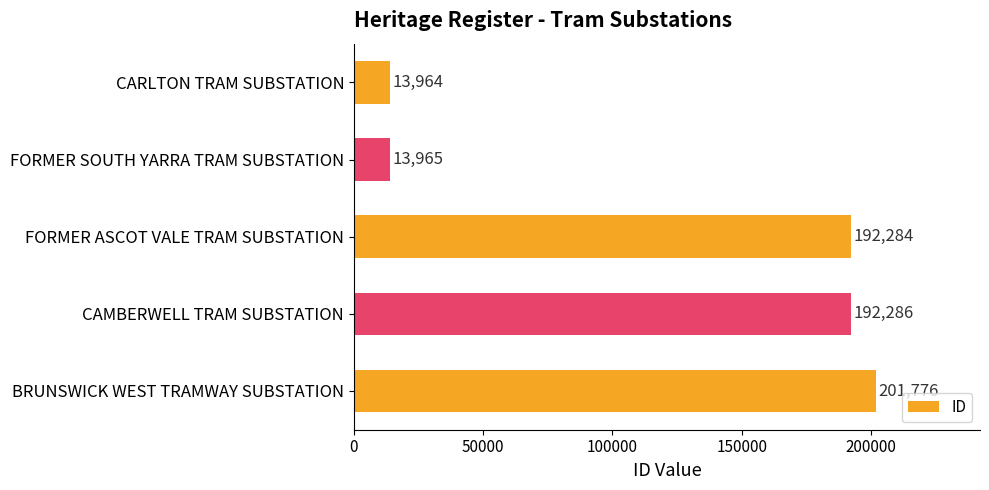

True or false: the data shows 297072 at FORMER ASCOT VALE TRAM SUBSTATION.

False